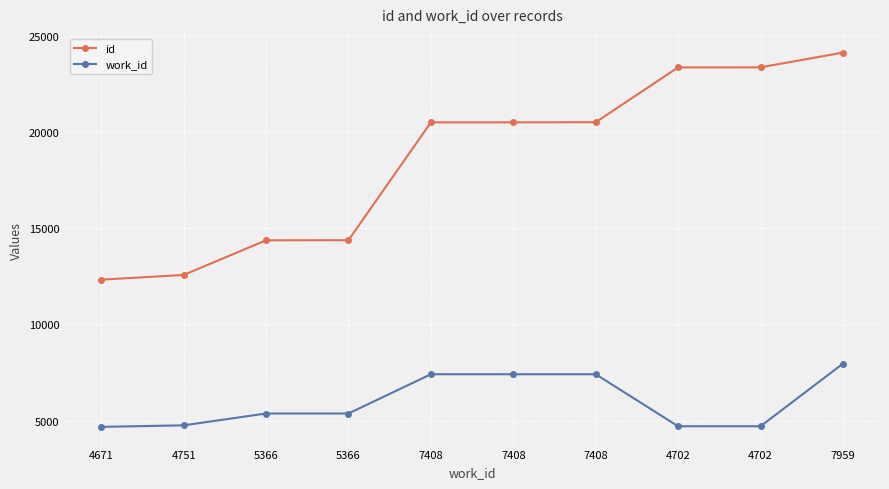

What is the average value of the id series?

18608